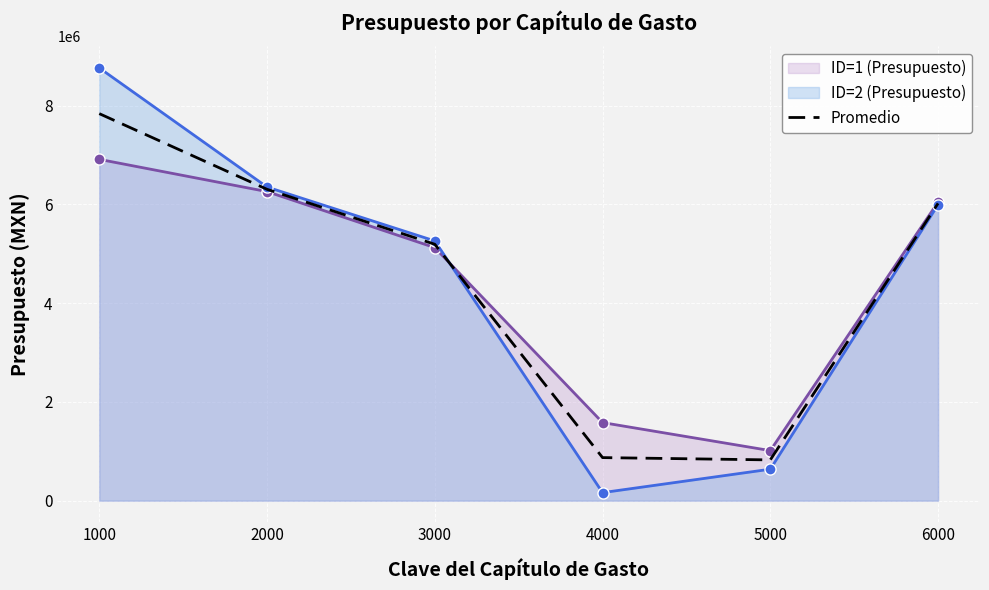

List the labels in order of value, largest first.

1000, 2000, 6000, 3000, 4000, 5000